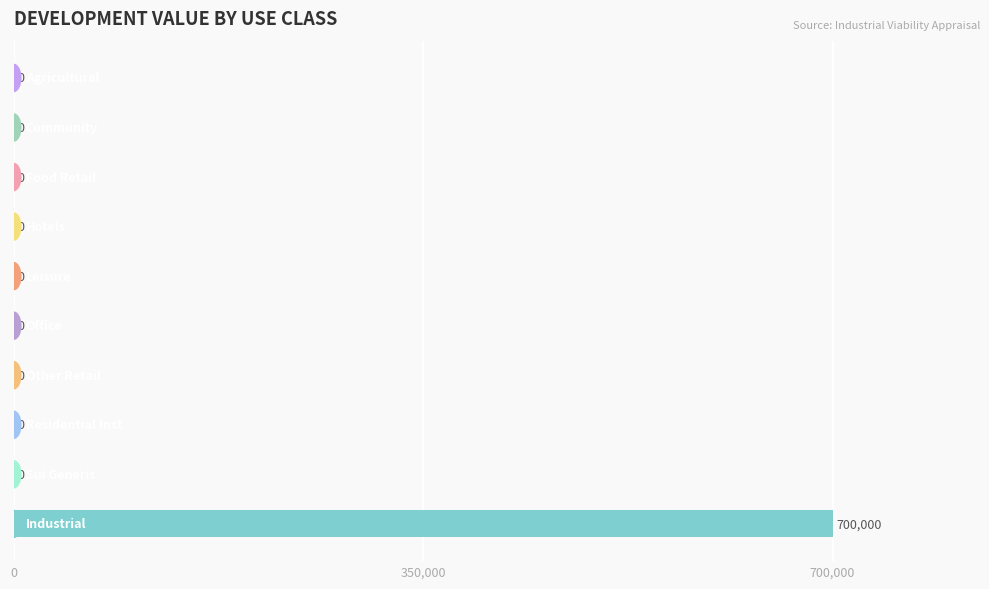

Are the bars grouped side by side (vs. stacked)?

No